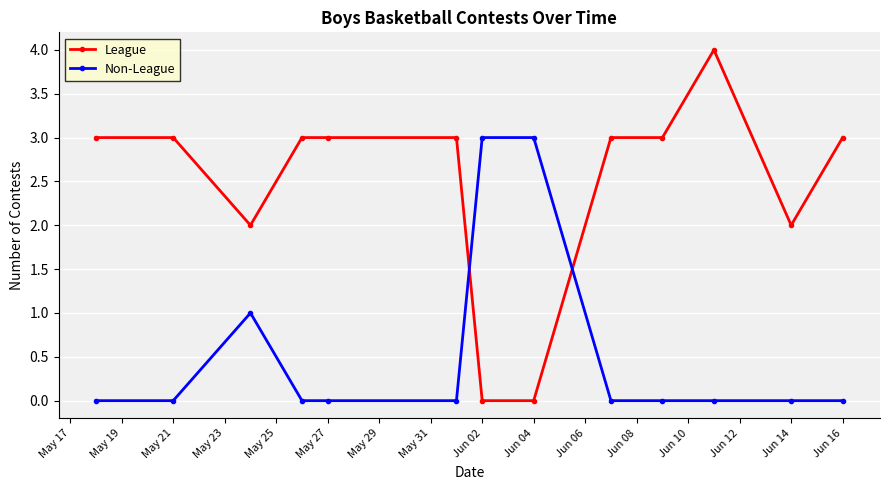

What is the value of the League point at the 6th from the left?

3